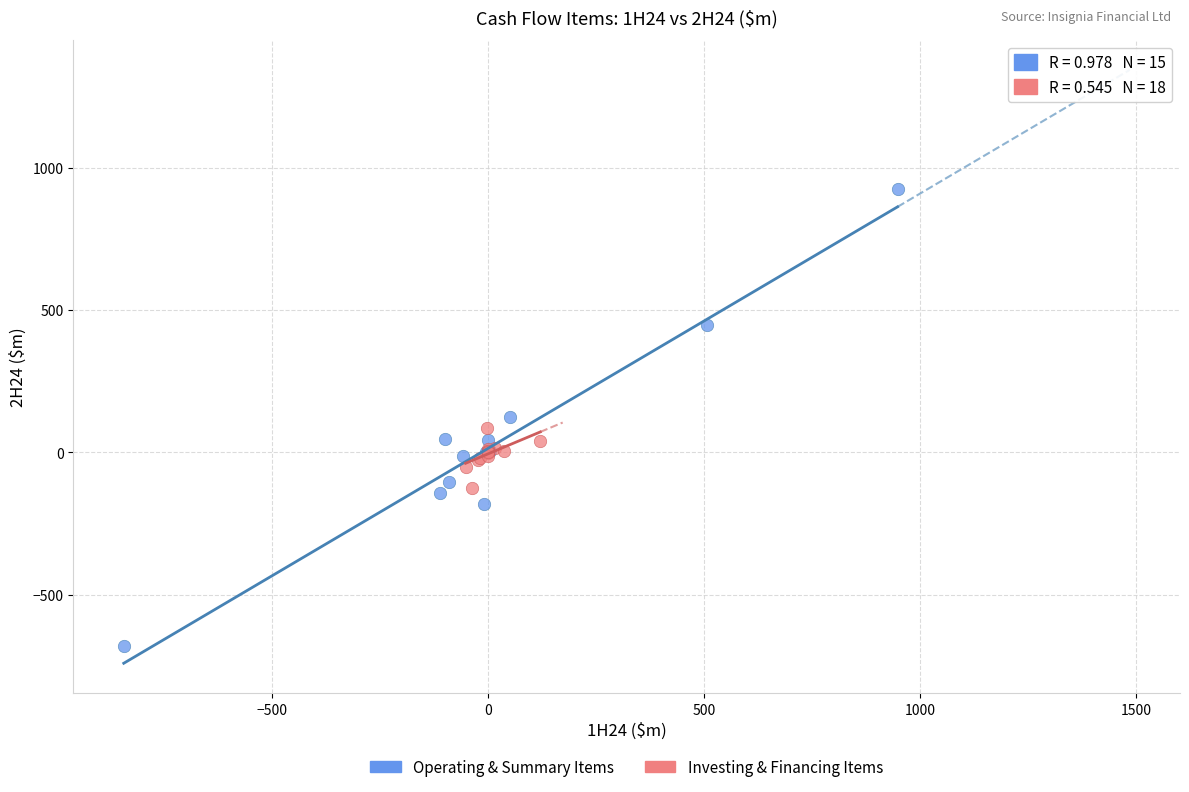

Which series contains the highest Y value?

Operating & Summary Items